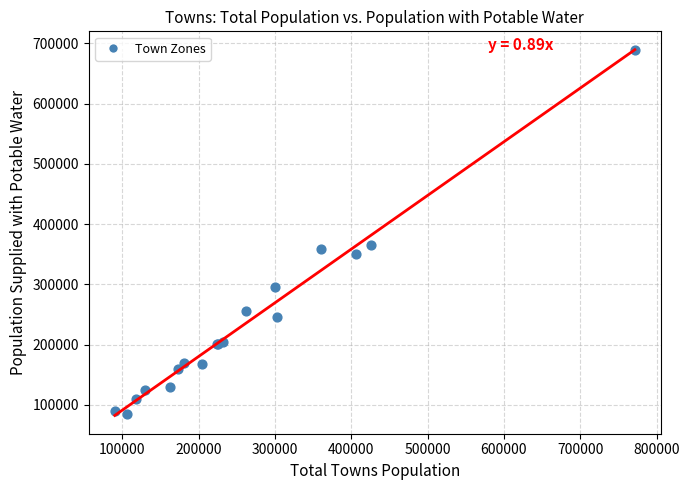

What Y value in the scatter plot is closest to 387416?

366132